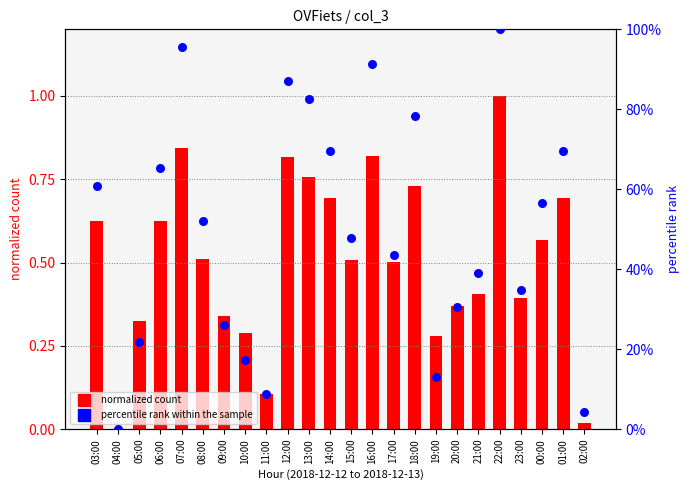

Which series reaches the maximum Y coordinate?

percentile rank within the sample